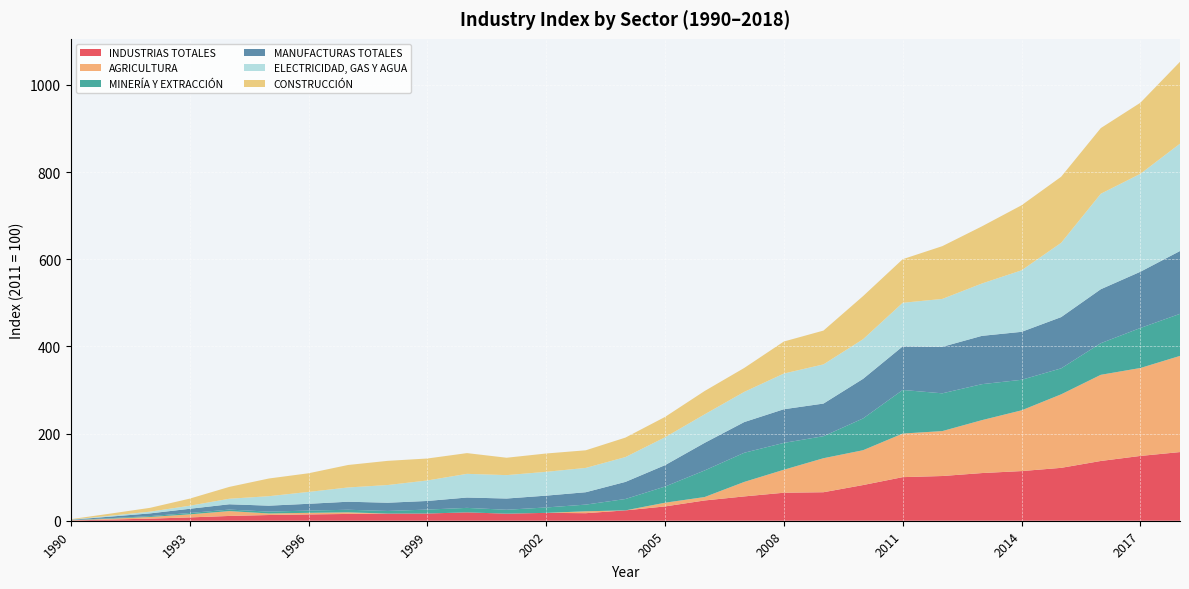

Reading left to right, extract all data points from this chart.

INDUSTRIAS TOTALES: 1990=0.6	1991=2.7	1992=4.8	1993=7.6	1994=11.0	1995=13.1	1996=14.5	1997=15.6	1998=16.5	1999=16.5	2000=19.2	2001=16.2	2002=18.0	2003=17.3	2004=23.8	2005=32.8	2006=46.5	2007=55.8	2008=64.3	2009=65.4	2010=81.9	2011=100.0	2012=102.6	2013=109.4	2014=113.9	2015=121.3	2016=137.1	2017=148.7	2018=157.5
AGRICULTURA: 1990=0.4	1991=2.0	1992=3.8	1993=7.0	1994=11.2	1995=3.6	1996=3.7	1997=3.6	1998=0.0	1999=0.0	2000=0.0	2001=0.0	2002=0.0	2003=4.4	2004=0.0	2005=8.5	2006=7.9	2007=33.3	2008=52.7	2009=78.0	2010=79.9	2011=100.0	2012=103.1	2013=121.4	2014=139.3	2015=168.7	2016=197.7	2017=201.8	2018=220.6
MINERÍA Y EXTRACCIÓN: 1990=0.3	1991=1.2	1992=2.0	1993=3.1	1994=3.4	1995=4.2	1996=5.1	1997=5.9	1998=6.0	1999=9.0	2000=10.3	2001=9.0	2002=12.4	2003=15.3	2004=26.1	2005=37.1	2006=61.0	2007=66.9	2008=61.6	2009=50.5	2010=72.9	2011=100.0	2012=86.6	2013=82.5	2014=70.1	2015=59.6	2016=72.5	2017=91.8	2018=96.5
MANUFACTURAS TOTALES: 1990=0.8	1991=3.6	1992=6.2	1993=9.7	1994=12.2	1995=13.7	1996=15.6	1997=18.4	1998=18.9	1999=19.8	2000=23.7	2001=25.8	2002=27.1	2003=28.4	2004=39.3	2005=49.1	2006=63.3	2007=70.4	2008=77.2	2009=74.9	2010=90.9	2011=100.0	2012=106.7	2013=110.8	2014=110.1	2015=117.6	2016=123.8	2017=129.0	2018=144.2
ELECTRICIDAD, GAS Y AGUA: 1990=0.4	1991=2.0	1992=4.0	1993=7.0	1994=12.7	1995=21.8	1996=27.2	1997=32.7	1998=40.6	1999=47.0	2000=54.3	2001=53.7	2002=54.7	2003=55.8	2004=57.0	2005=63.9	2006=65.4	2007=69.3	2008=81.9	2009=89.9	2010=90.9	2011=100.0	2012=109.8	2013=120.1	2014=141.1	2015=170.4	2016=219.0	2017=224.7	2018=246.3
CONSTRUCCIÓN: 1990=1.0	1991=4.9	1992=8.8	1993=16.3	1994=27.2	1995=40.6	1996=42.8	1997=51.6	1998=55.4	1999=50.4	2000=47.6	2001=39.9	2002=42.0	2003=40.4	2004=44.7	2005=46.7	2006=53.5	2007=54.9	2008=73.4	2009=77.6	2010=98.9	2011=100.0	2012=121.0	2013=131.1	2014=149.2	2015=151.6	2016=150.6	2017=163.1	2018=187.8